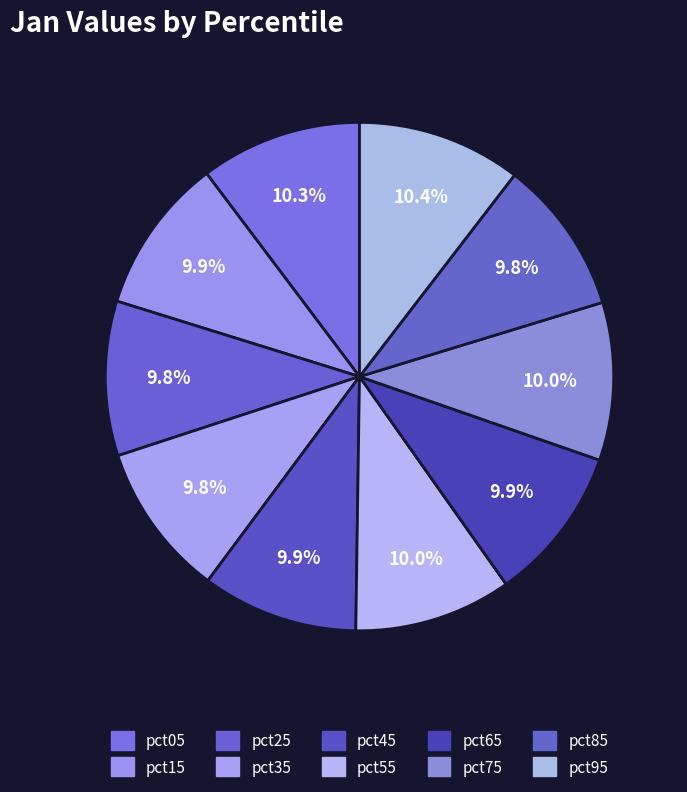

How many slices are in this pie chart?

10